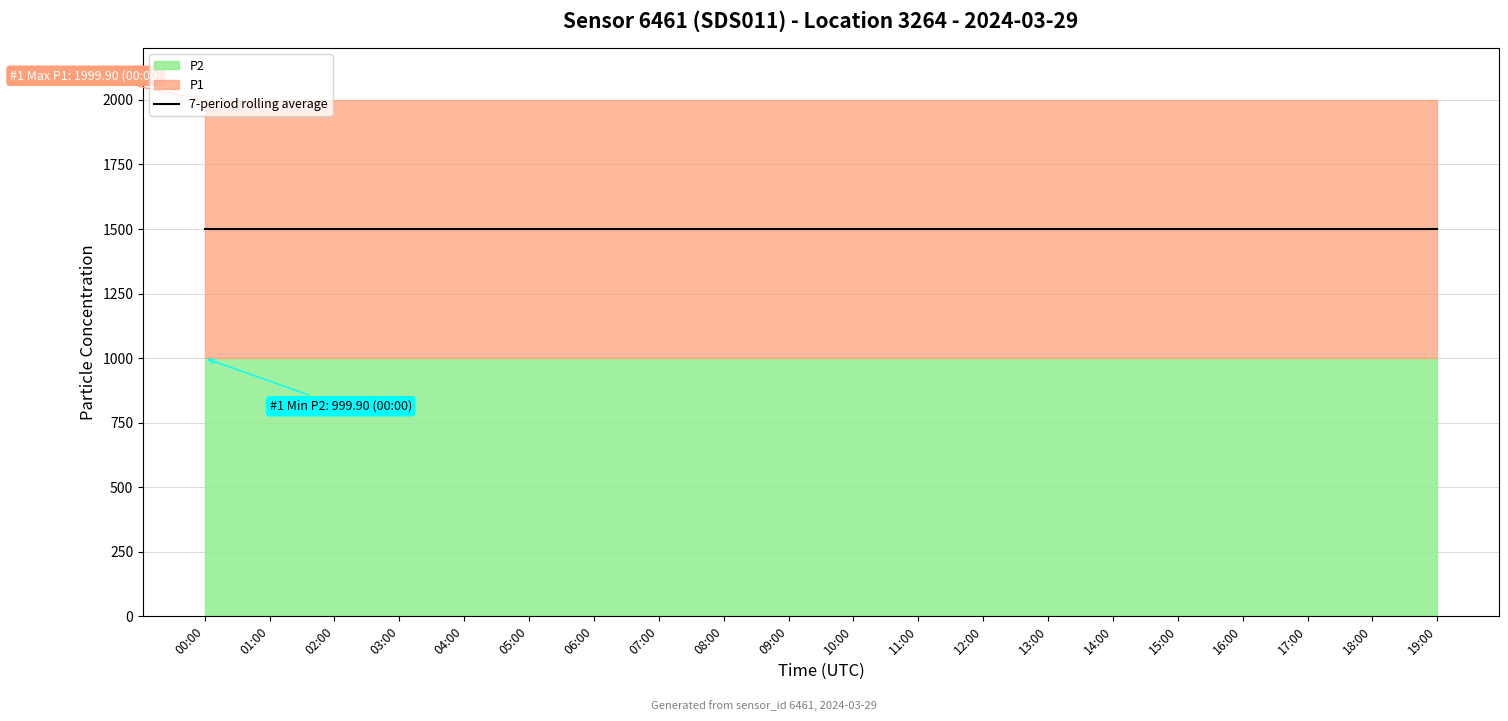

True or false: P1 has more than 1 interior local peaks.

False